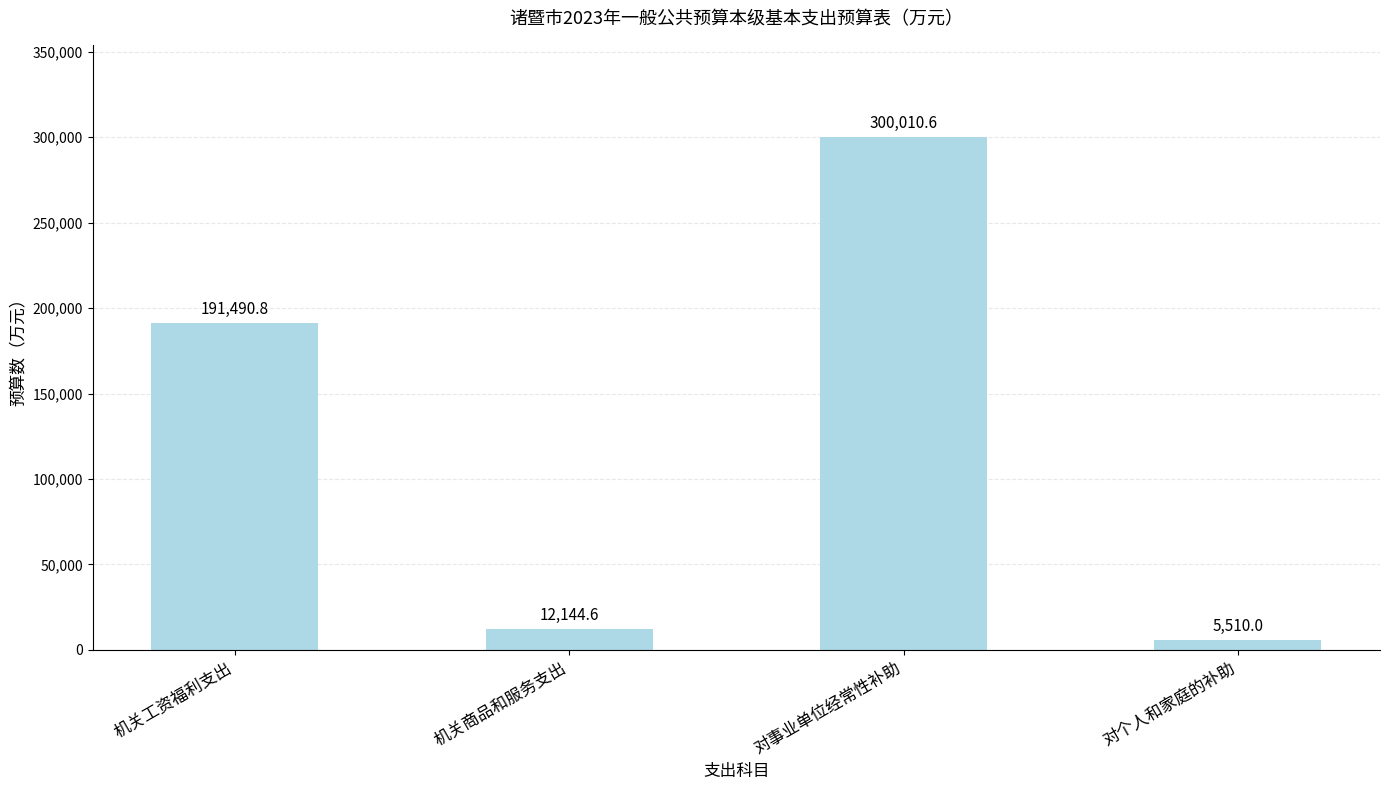

Are the bars horizontal?

No